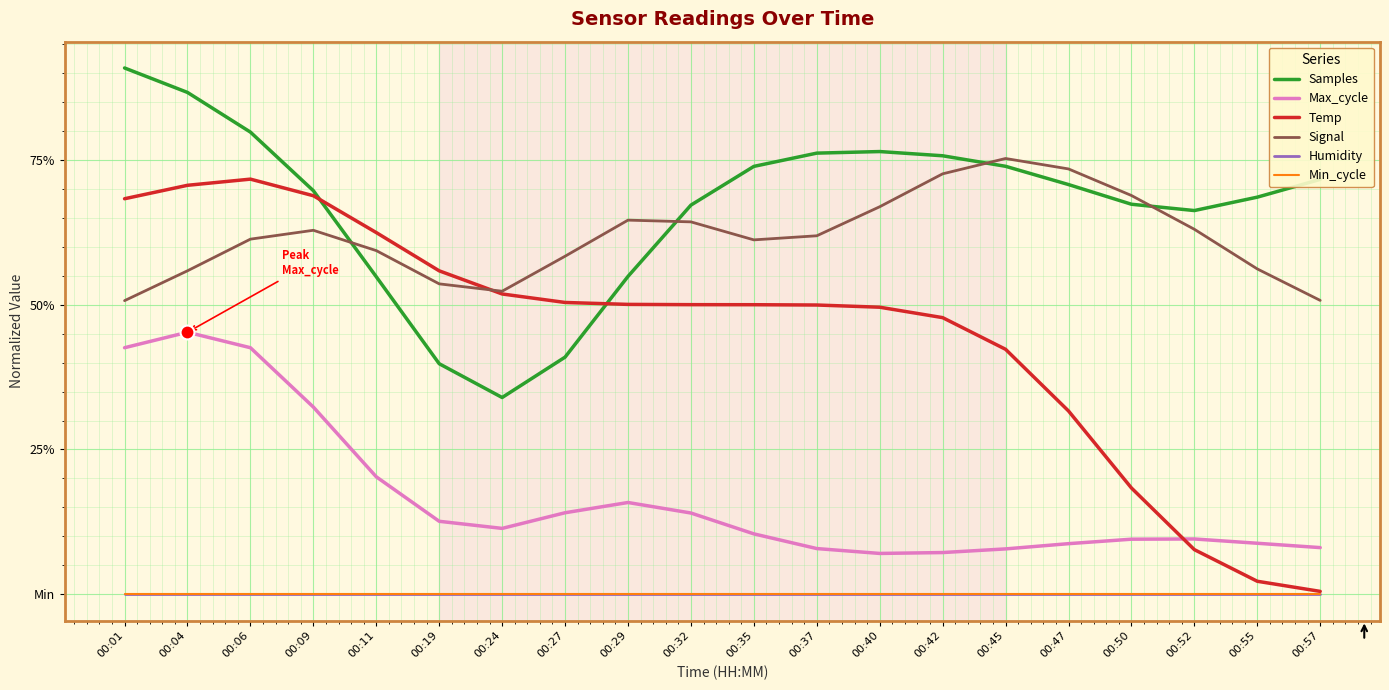

Does the chart have visible grid lines?

Yes